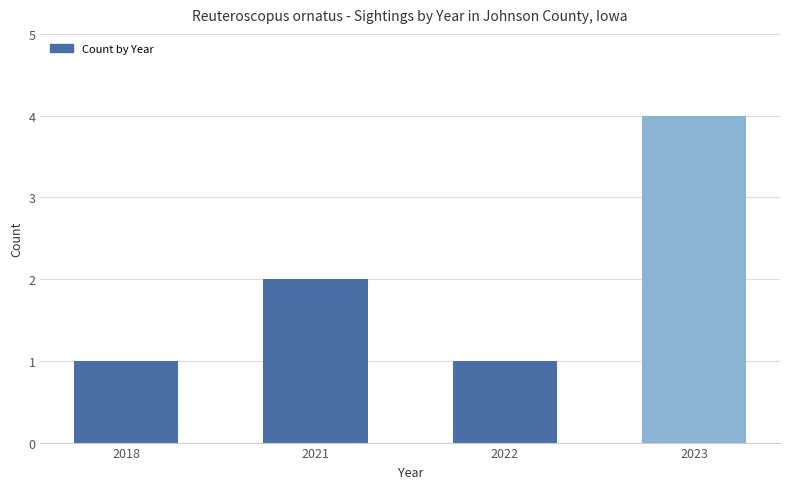

The value at 2018 is 1. True or false?

True